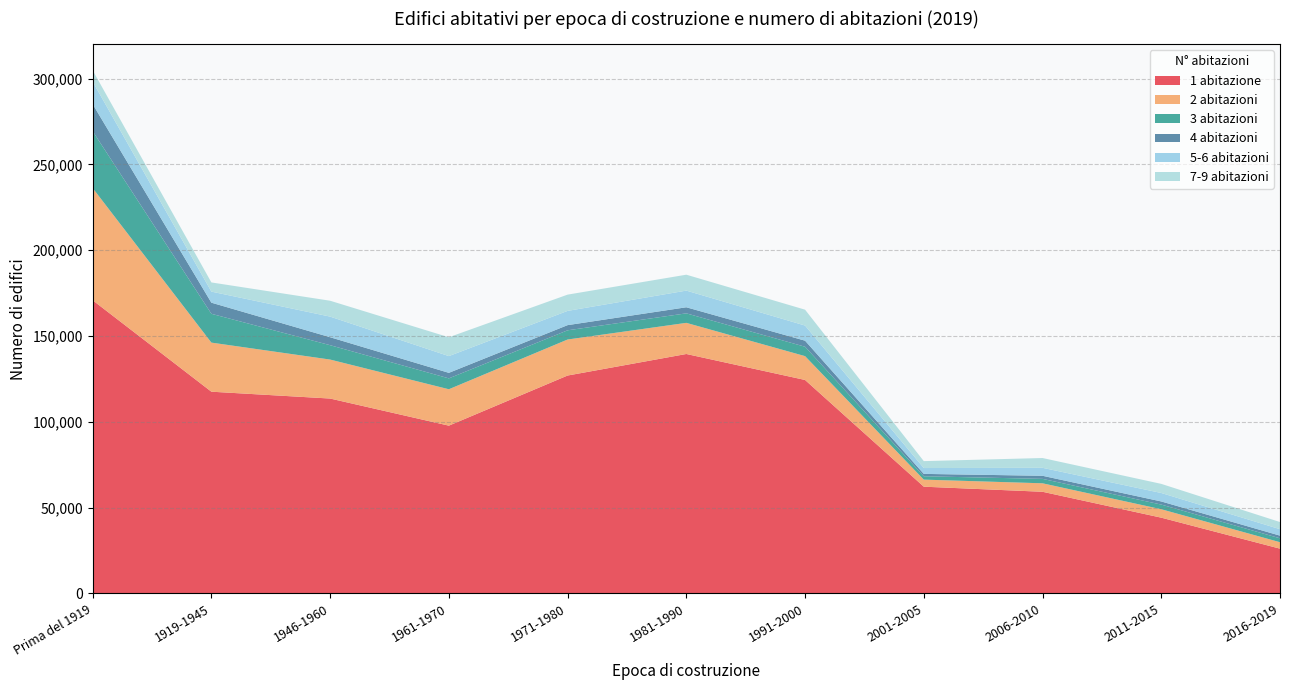

Reading left to right, what are all the values shown in this chart?

1 abitazione: Prima del 1919=170827	1919-1945=117539	1946-1960=113550	1961-1970=97749	1971-1980=126957	1981-1990=139511	1991-2000=124373	2001-2005=62187	2006-2010=59221	2011-2015=44133	2016-2019=26074
2 abitazioni: Prima del 1919=65390	1919-1945=28600	1946-1960=22713	1961-1970=21217	1971-1980=20990	1981-1990=18142	1991-2000=13890	2001-2005=4115	2006-2010=4939	2011-2015=4912	2016-2019=3747
3 abitazioni: Prima del 1919=33149	1919-1945=16796	1946-1960=8376	1961-1970=6339	1971-1980=5362	1981-1990=5541	1991-2000=5472	2001-2005=1958	2006-2010=2574	2011-2015=2719	2016-2019=2284
4 abitazioni: Prima del 1919=15760	1919-1945=6474	1946-1960=4640	1961-1970=3221	1971-1980=3014	1981-1990=3540	1991-2000=3528	2001-2005=1381	2006-2010=1806	2011-2015=1816	2016-2019=1558
5-6 abitazioni: Prima del 1919=13112	1919-1945=6452	1946-1960=12014	1961-1970=9753	1971-1980=8300	1981-1990=9712	1991-2000=8823	2001-2005=3412	2006-2010=4644	2011-2015=4931	2016-2019=3755
7-9 abitazioni: Prima del 1919=6591	1919-1945=5346	1946-1960=9249	1961-1970=10981	1971-1980=9478	1981-1990=9271	1991-2000=9245	2001-2005=4030	2006-2010=5706	2011-2015=5314	2016-2019=4166